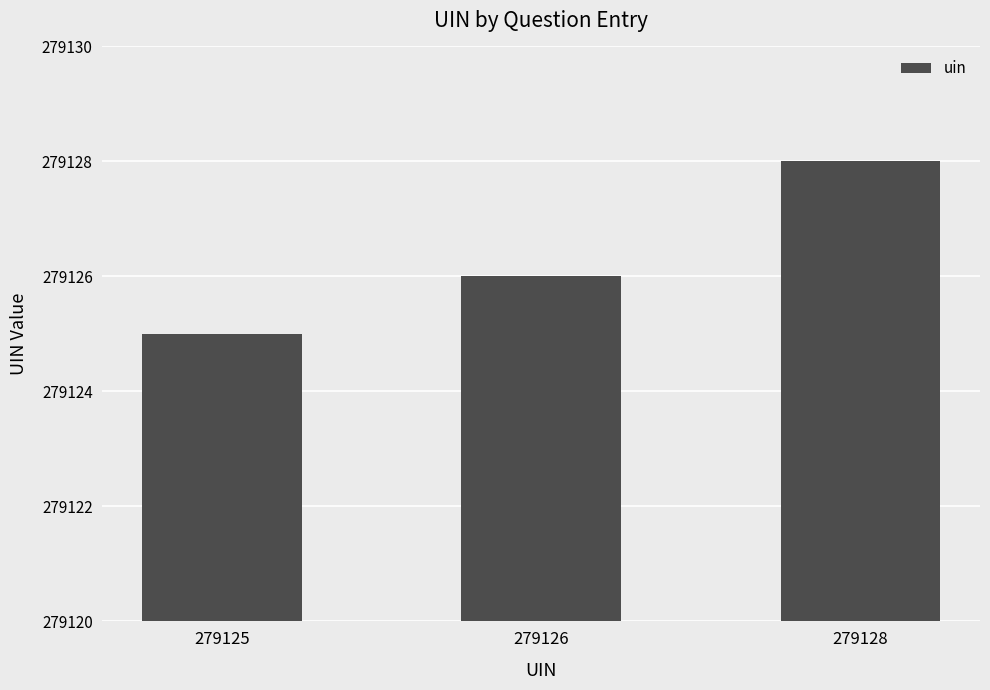

What is the difference between the second highest and minimum values?

1